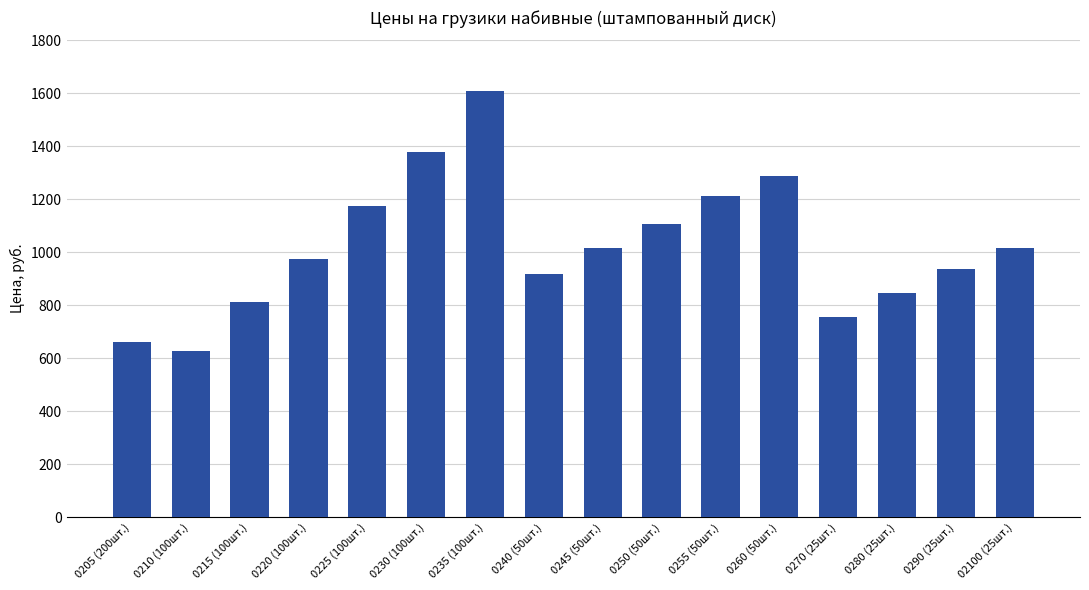

At which label is the value closest to 1118?

0250 (50шт.)